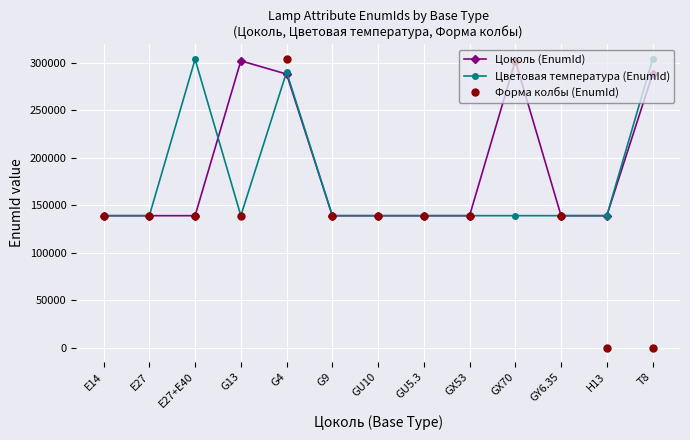

Count the number of categories in the chart.

13